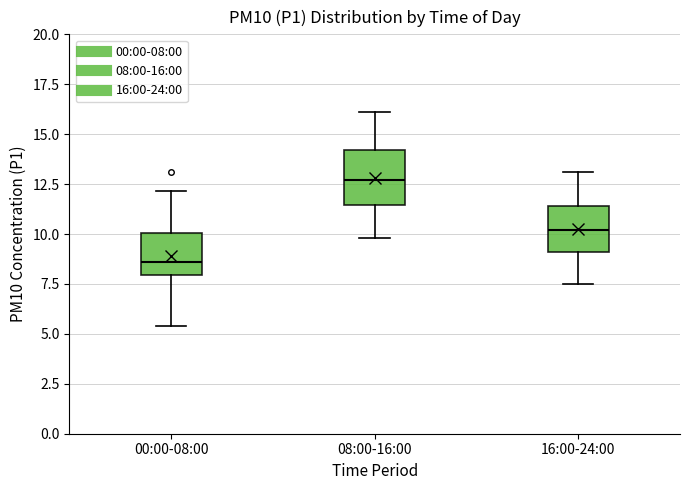

Which box has the lowest median line?

00:00-08:00